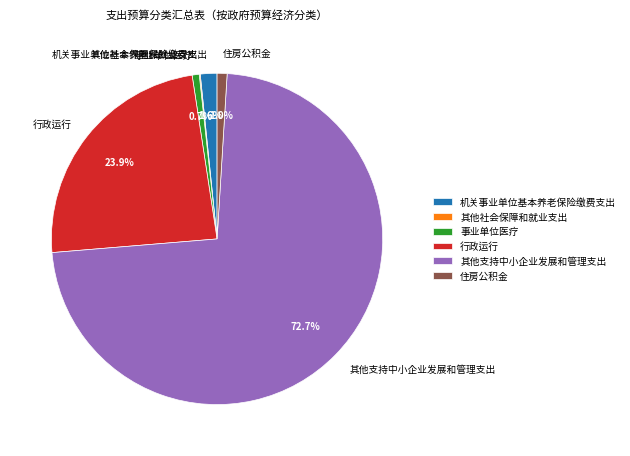

What is the majority slice?

其他支持中小企业发展和管理支出